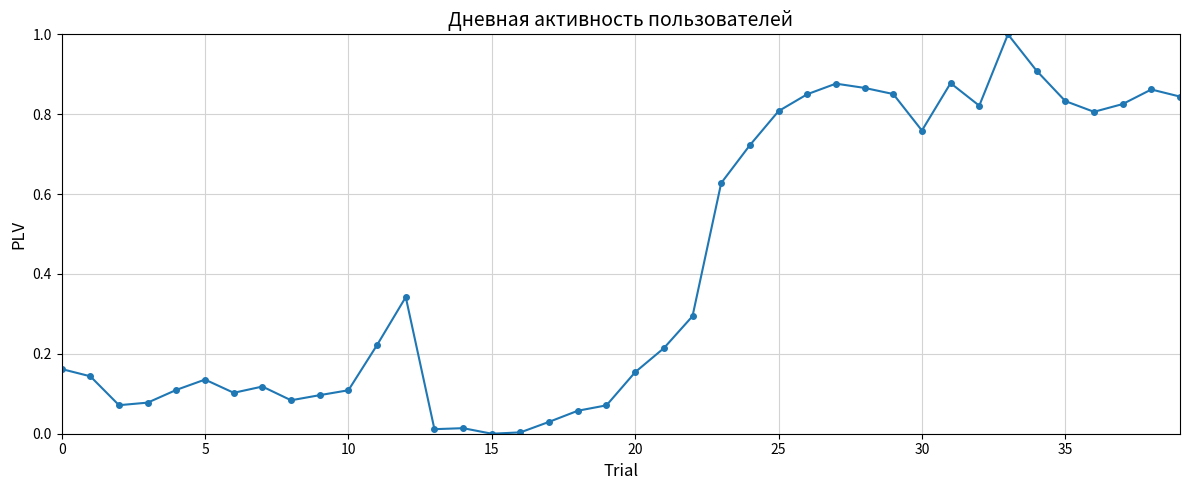

True or false: there are more than 0 points higher than both neighbors.

True